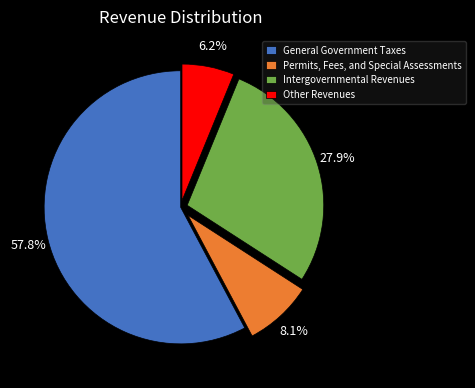

Rank the categories by value from highest to lowest.

General Government Taxes, Intergovernmental Revenues, Permits, Fees, and Special Assessments, Other Revenues